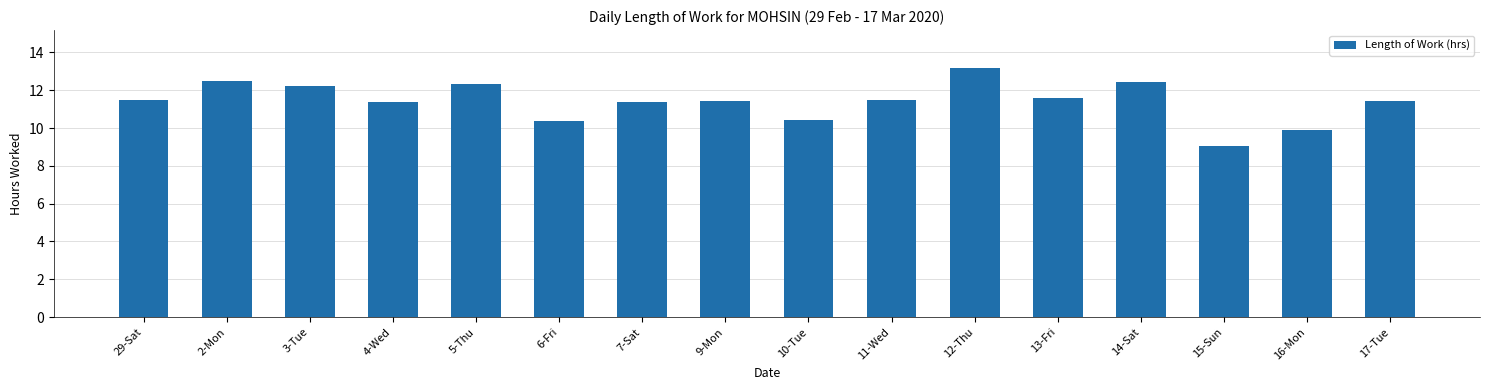

What is the label of the 16th bar from the left?

17-Tue